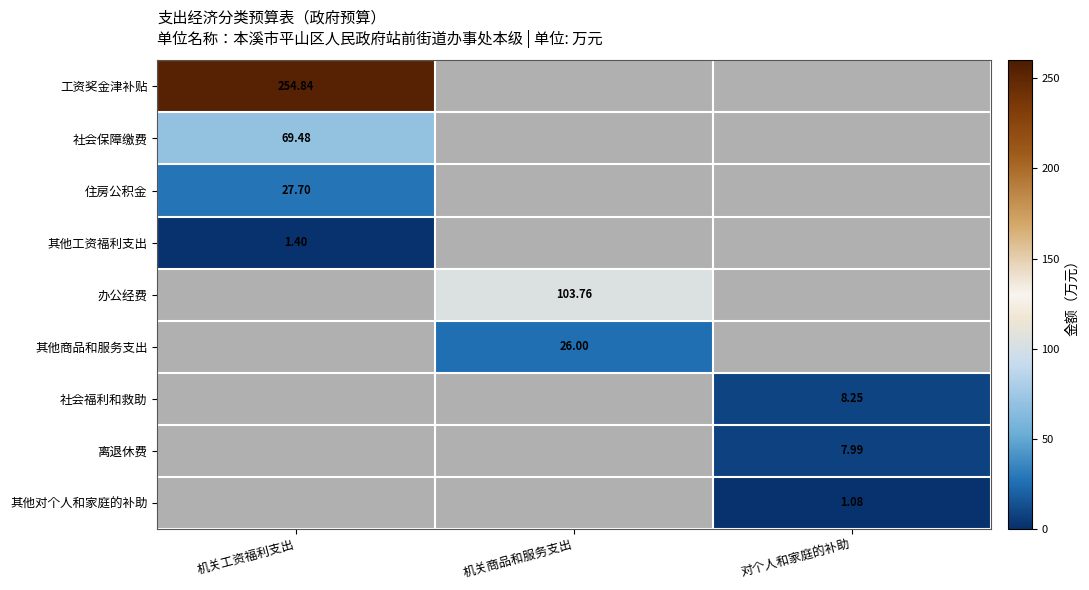

Count the number of data series in this chart.

9